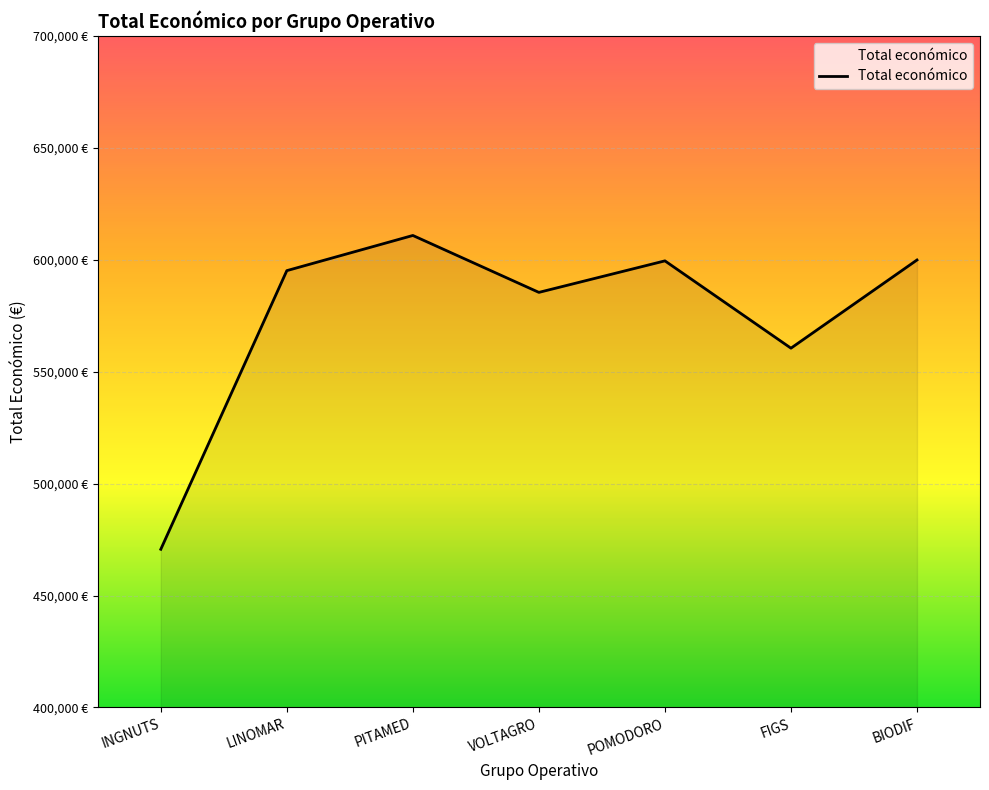

Does the chart have visible grid lines?

Yes